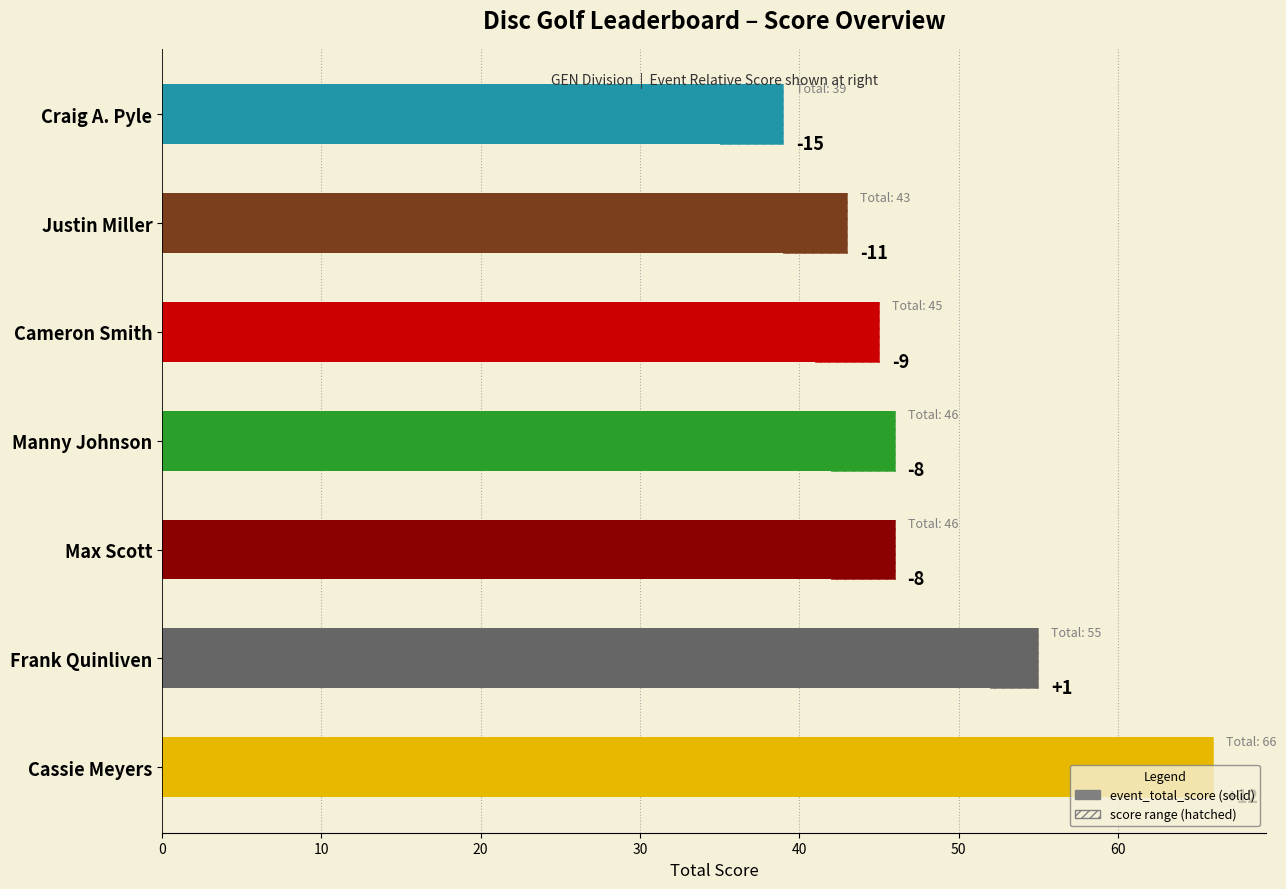

Between Manny Johnson and Cassie Meyers, which is larger?

Cassie Meyers